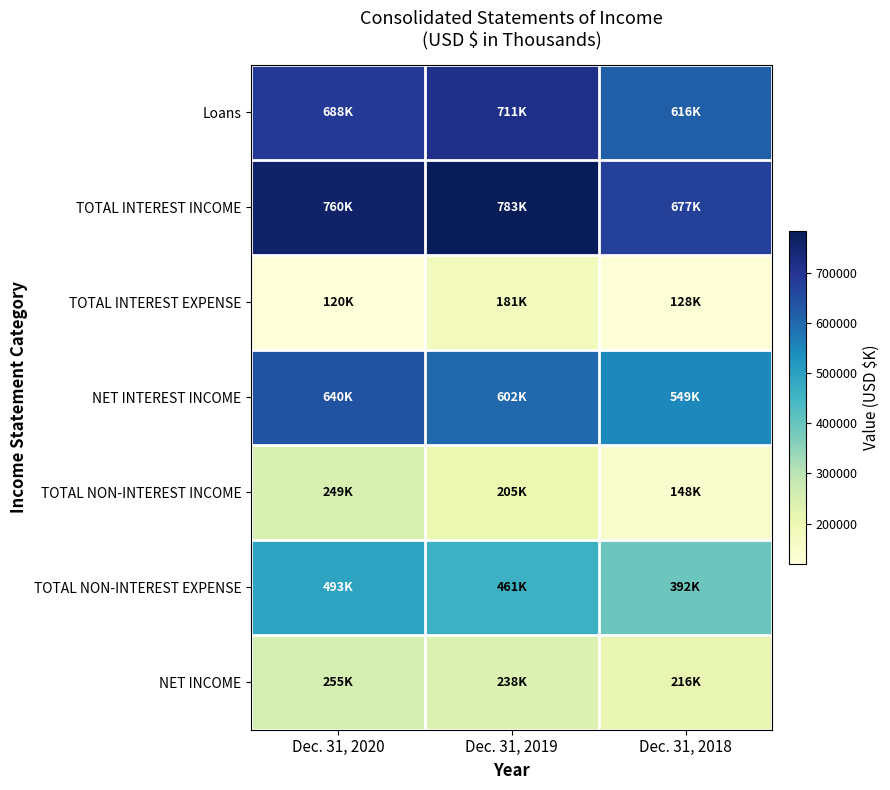

What is the difference between the highest and lowest values at Dec. 31, 2019?

601753